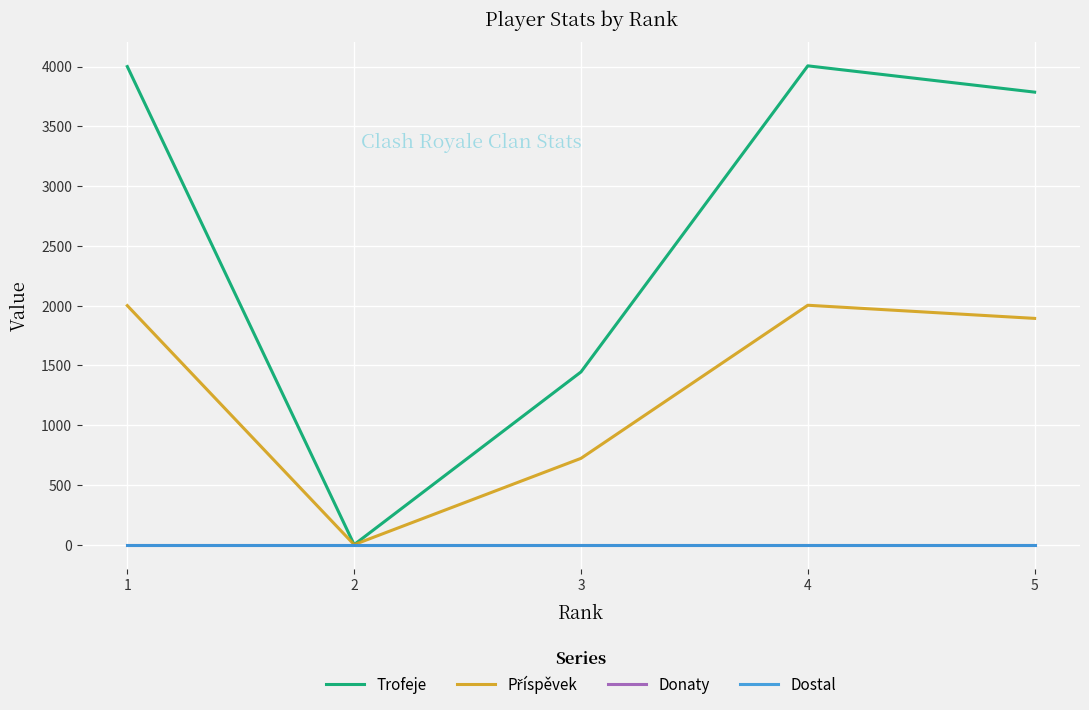

Does the chart have visible grid lines?

Yes